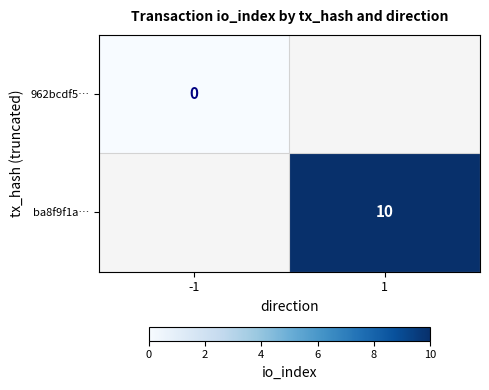

The ba8f9f1a… series shows 10 at 1. True or false?

True